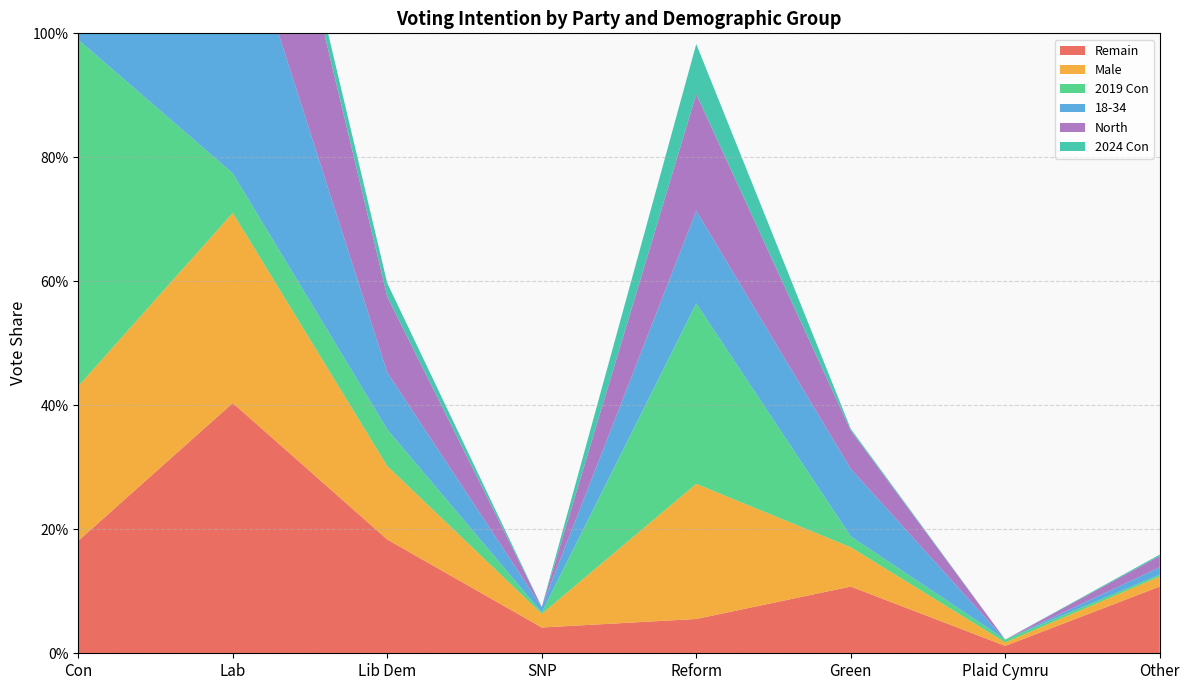

Reading left to right, what are all the values shown in this chart?

Remain: Con=0.2	Lab=0.4	Lib Dem=0.2	SNP=0.0	Reform=0.1	Green=0.1	Plaid Cymru=0.0	Other=0.1
Male: Con=0.2	Lab=0.3	Lib Dem=0.1	SNP=0.0	Reform=0.2	Green=0.1	Plaid Cymru=0.0	Other=0.0
2019 Con: Con=0.6	Lab=0.1	Lib Dem=0.1	SNP=0.0	Reform=0.3	Green=0.0	Plaid Cymru=0.0	Other=0.0
18-34: Con=0.2	Lab=0.5	Lib Dem=0.1	SNP=0.0	Reform=0.1	Green=0.1	Plaid Cymru=0.0	Other=0.0
North: Con=0.2	Lab=0.4	Lib Dem=0.1	SNP=0.0	Reform=0.2	Green=0.1	Plaid Cymru=0.0	Other=0.0
2024 Con: Con=0.9	Lab=0.0	Lib Dem=0.0	SNP=0.0	Reform=0.1	Green=0.0	Plaid Cymru=0.0	Other=0.0